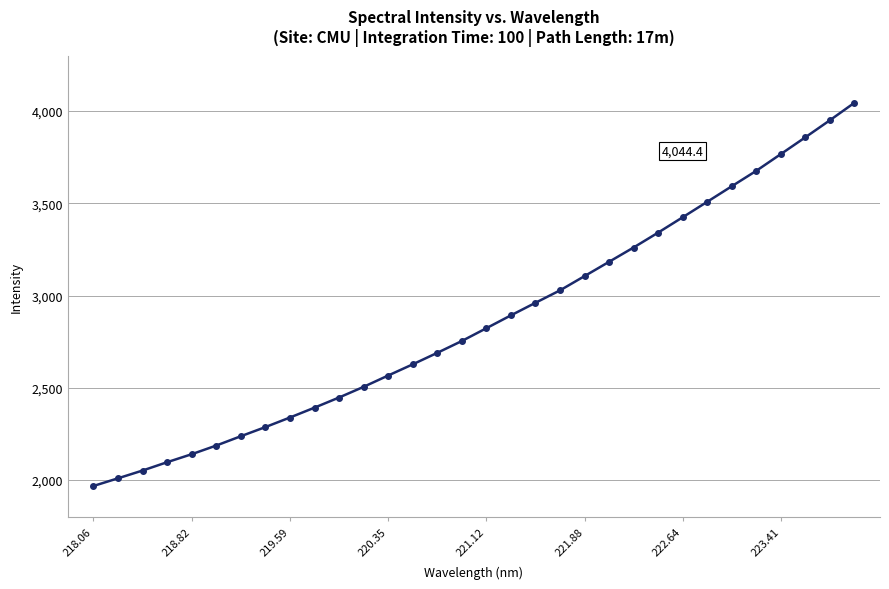

True or false: there are more than 1 points higher than both neighbors.

False